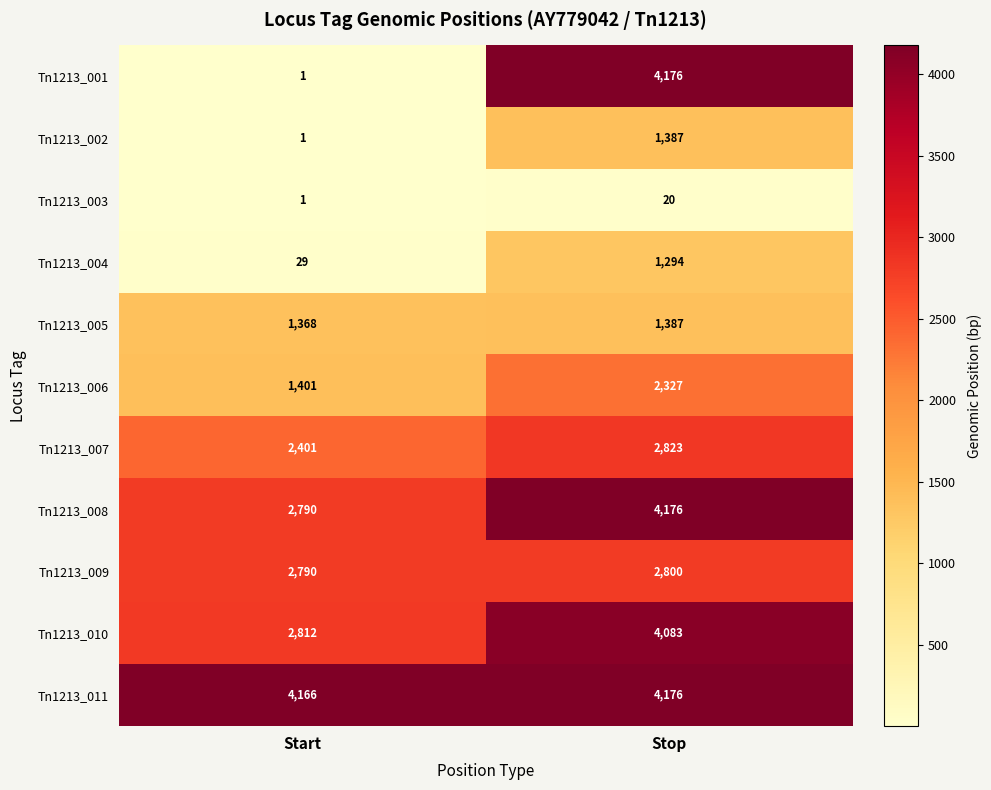

How many data points in Tn1213_005 are less than 1387?

1